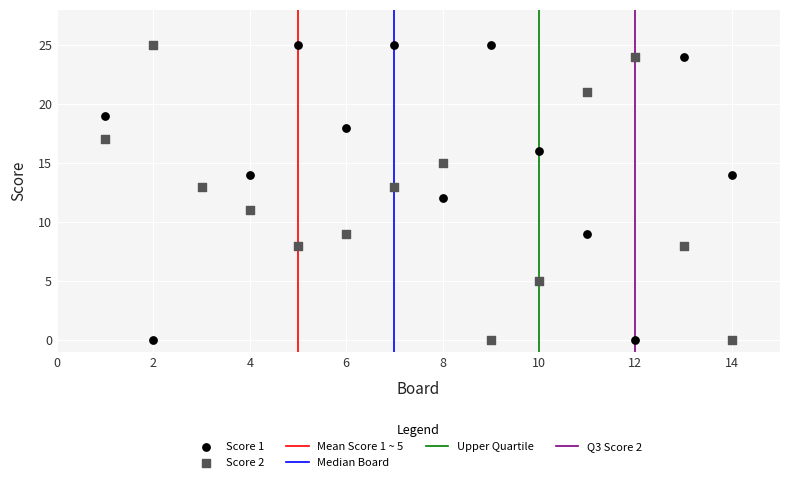

What is the X range (max minus min) for the scatter plot?

13